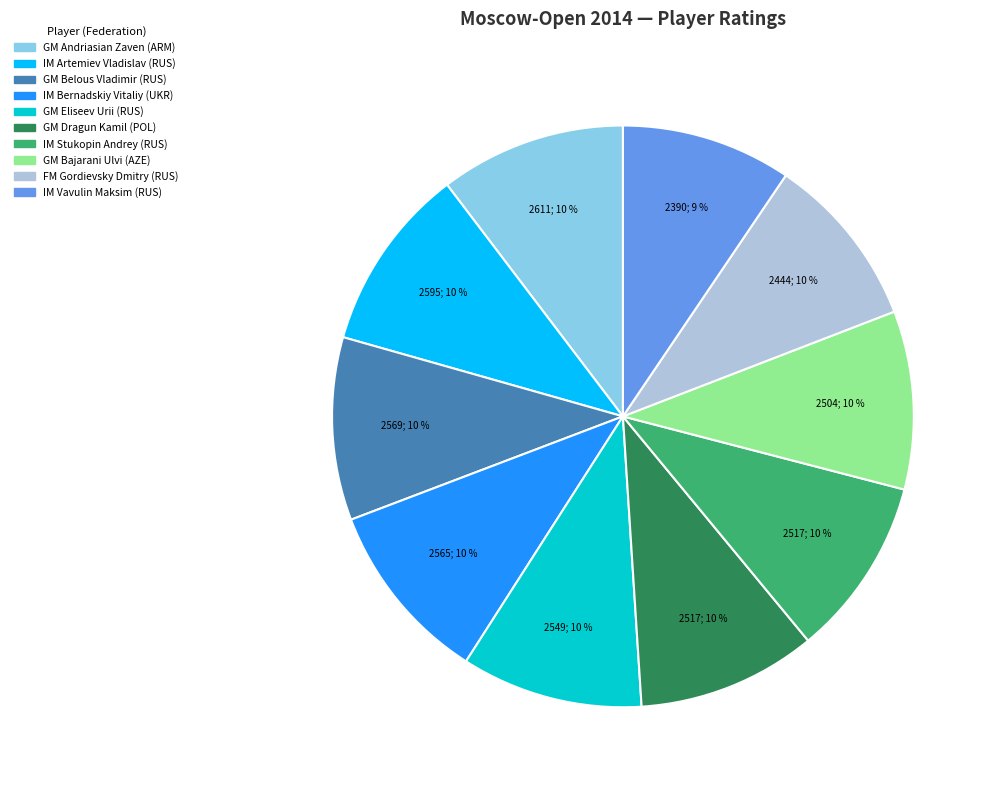

What is the ratio of the value at IM Stukopin Andrey (RUS) to the value at GM Dragun Kamil (POL)?

1.0